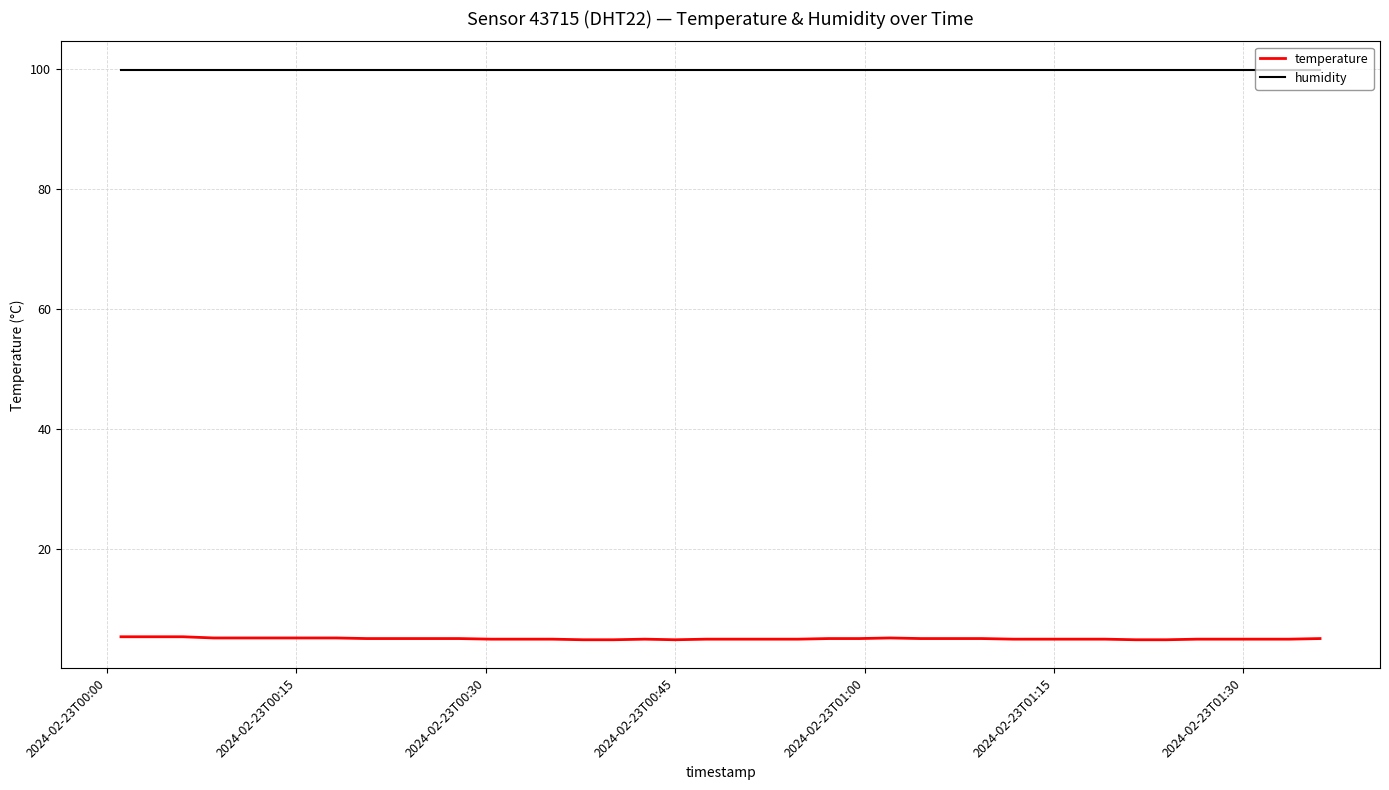

Which series has the largest total across all categories?

humidity